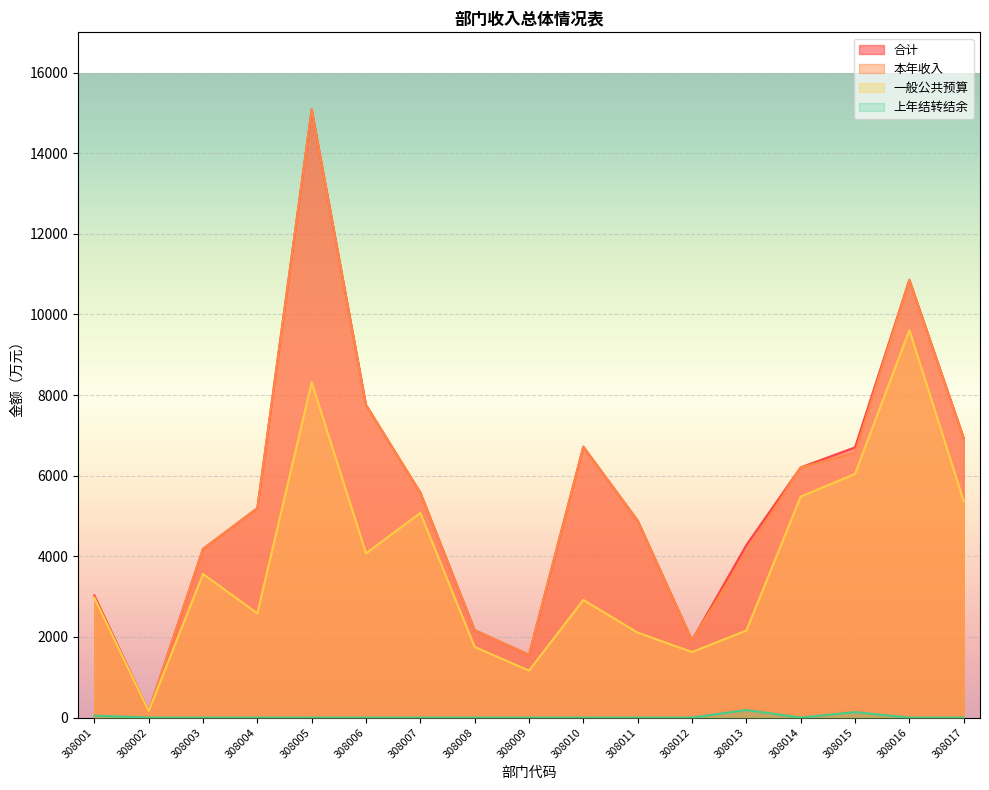

What is the difference between the highest and lowest values at 308017?

6935.0